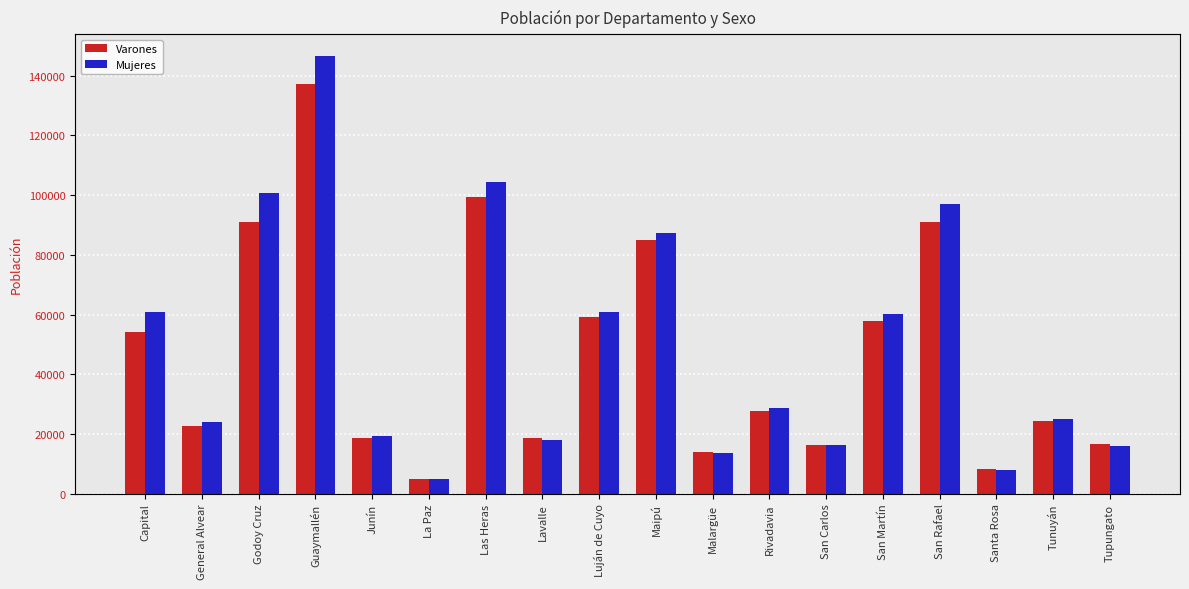

What are all the series names shown in the legend?

Varones, Mujeres